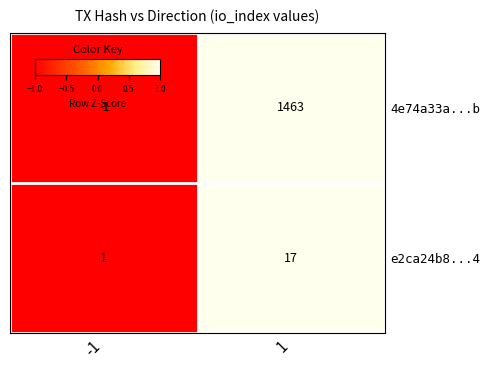

What is the maximum value for 4e74a33a...b?

1463